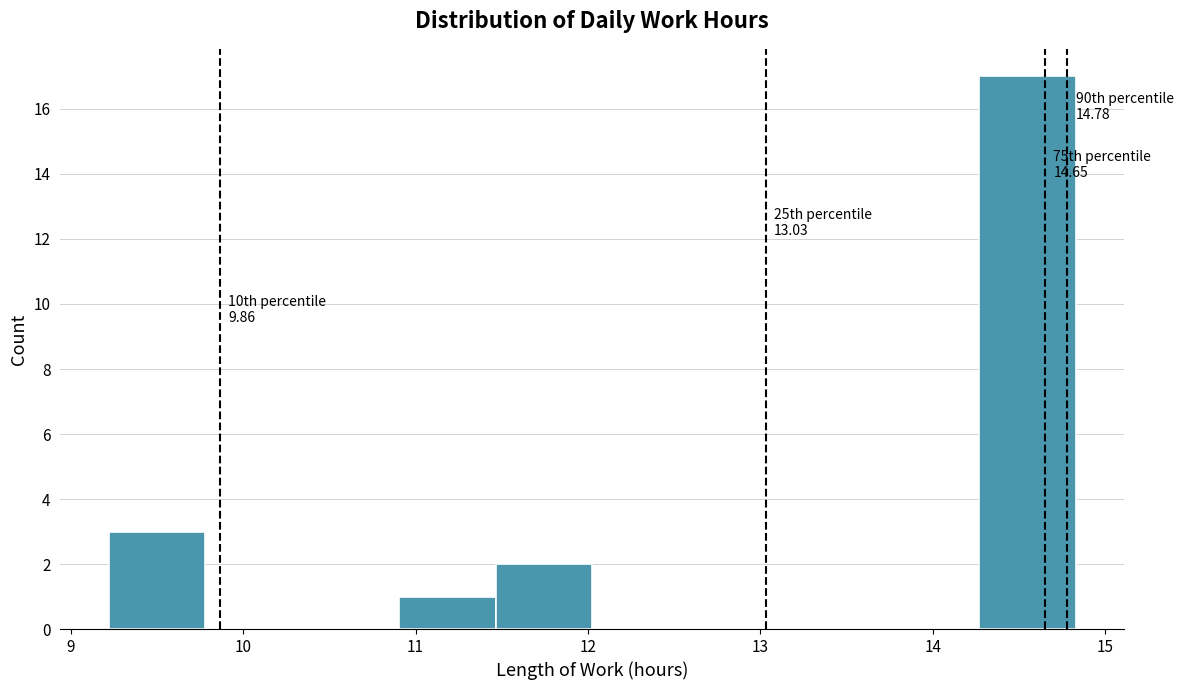

Which range on the x-axis has the tallest bar?

14.3 to 14.8